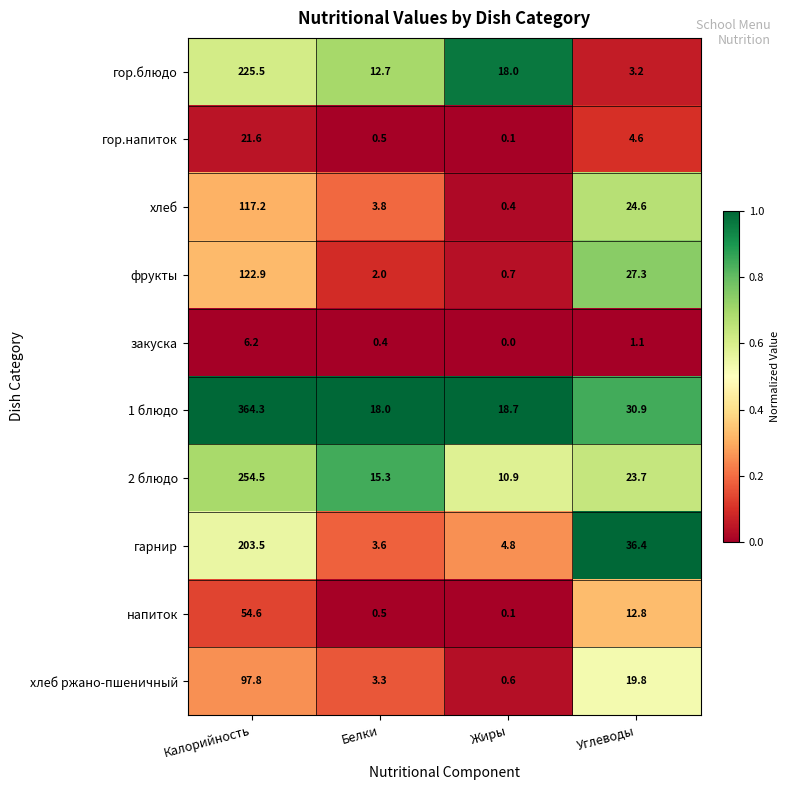

At which category is the sum across all series the highest?

Калорийность